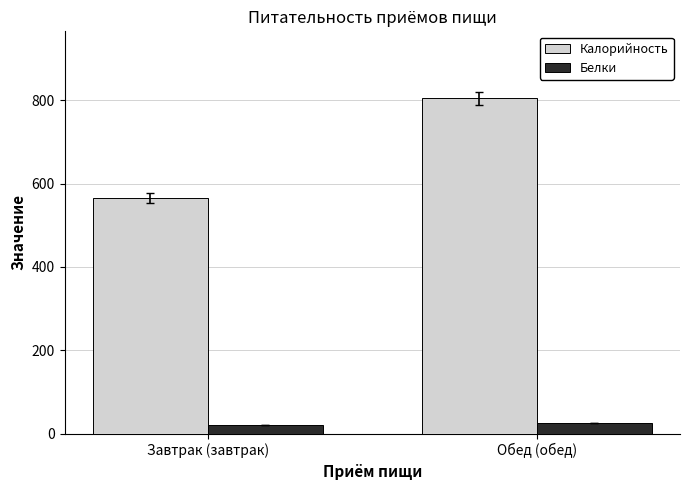

Rank the series by their average value, from lowest to highest.

Белки, Калорийность